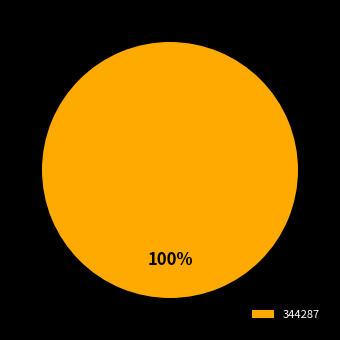

The 344287 slice represents 100% of the pie. True or false?

True